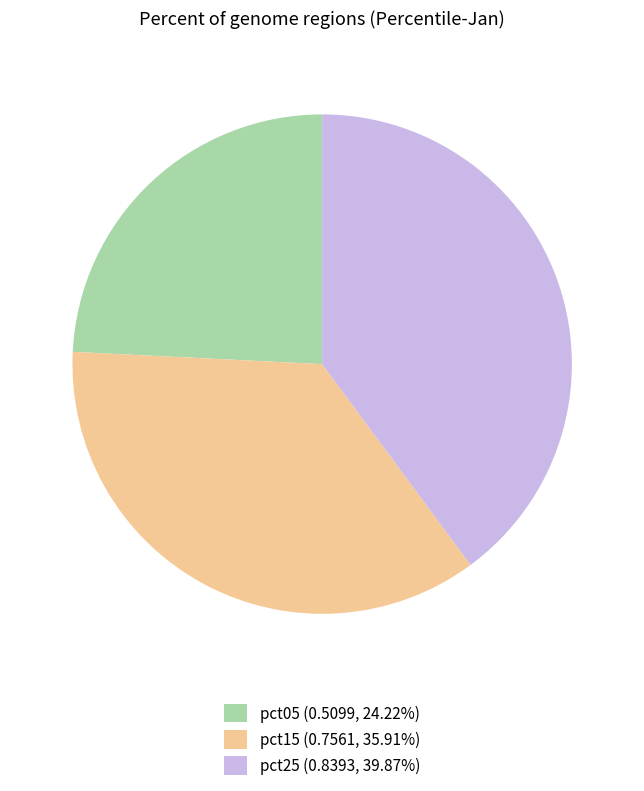

Is the sum of pct15 (0.7561, 35.91%) and pct05 (0.5099, 24.22%) greater than half?

Yes